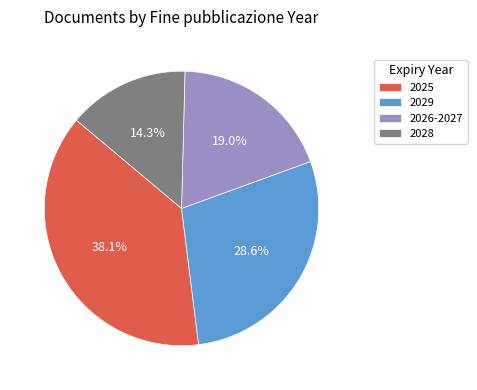

True or false: 2028 accounts for 9% of the total.

False